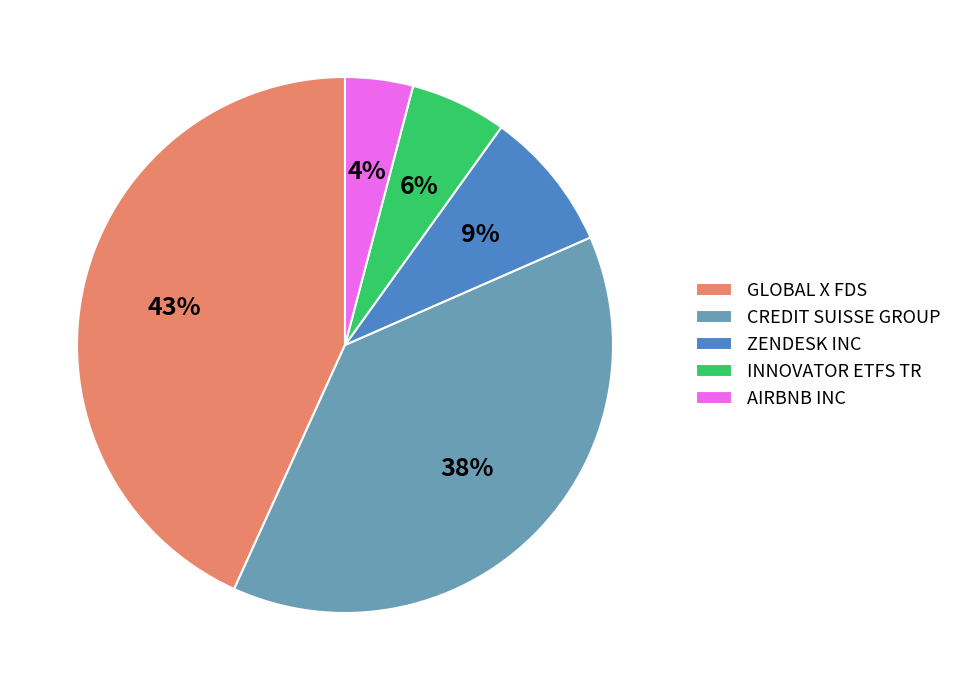

Is the sum of GLOBAL X FDS and INNOVATOR ETFS TR greater than half?

No